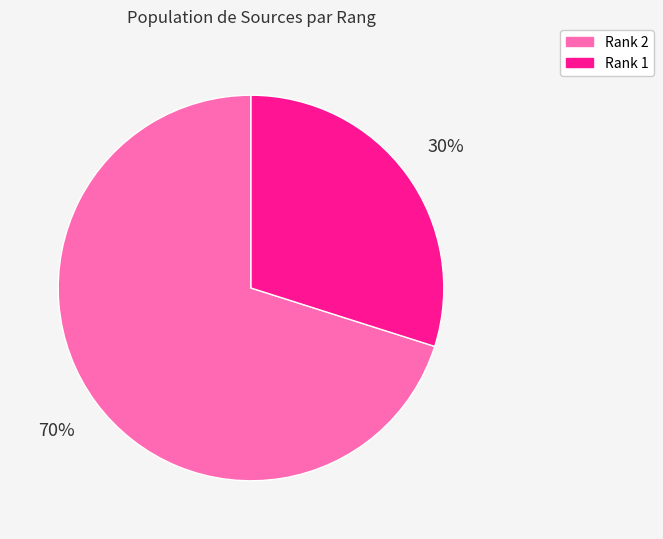

To the nearest percent, what is the combined percentage of Rank 1 and Rank 2?

100%